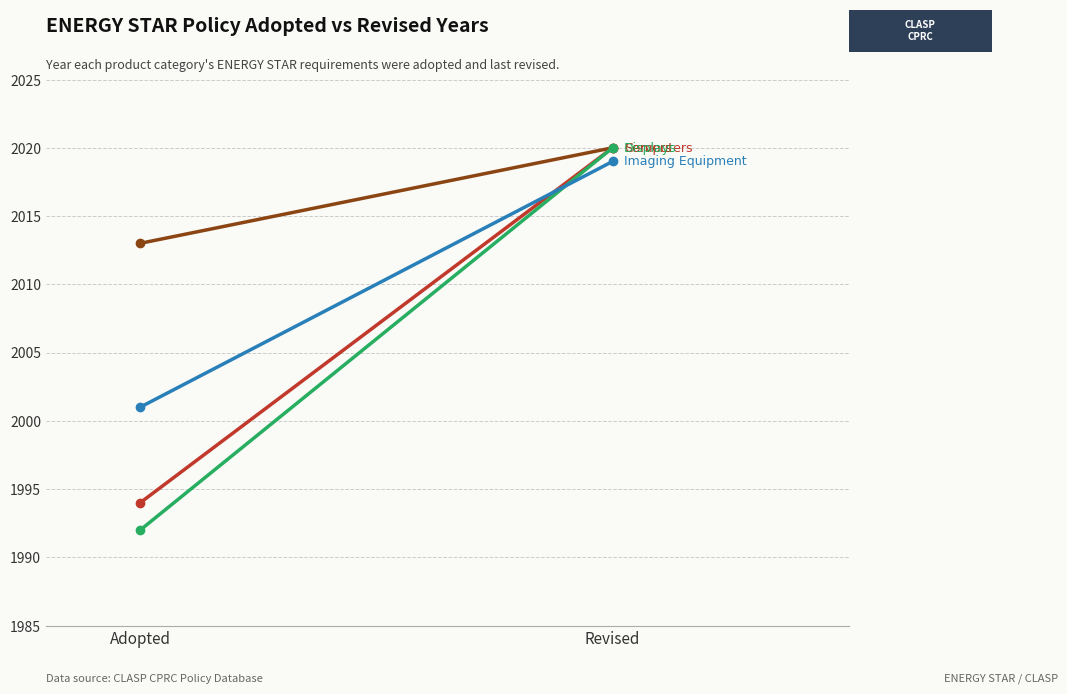

What is the sum of all Imaging Equipment values?

4020